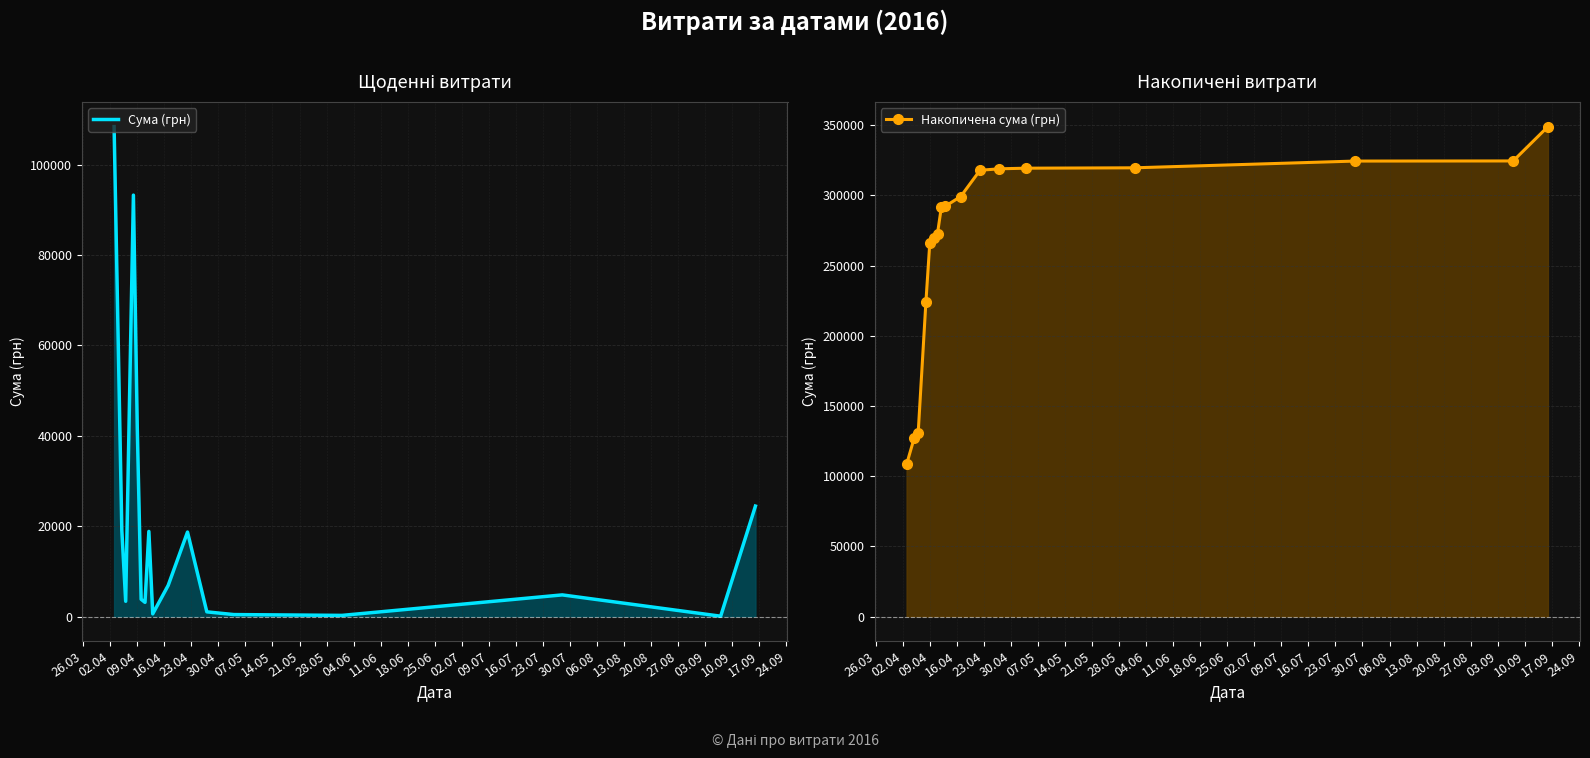

Rank the series by their maximum value, from lowest to highest.

Сума (грн), Накопичена сума (грн)